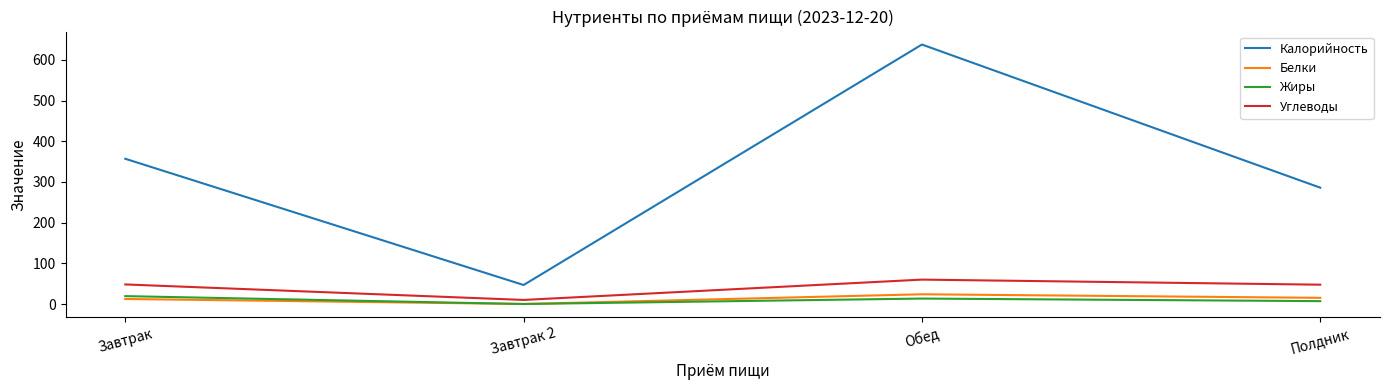

At which label does Углеводы reach its minimum?

Завтрак 2